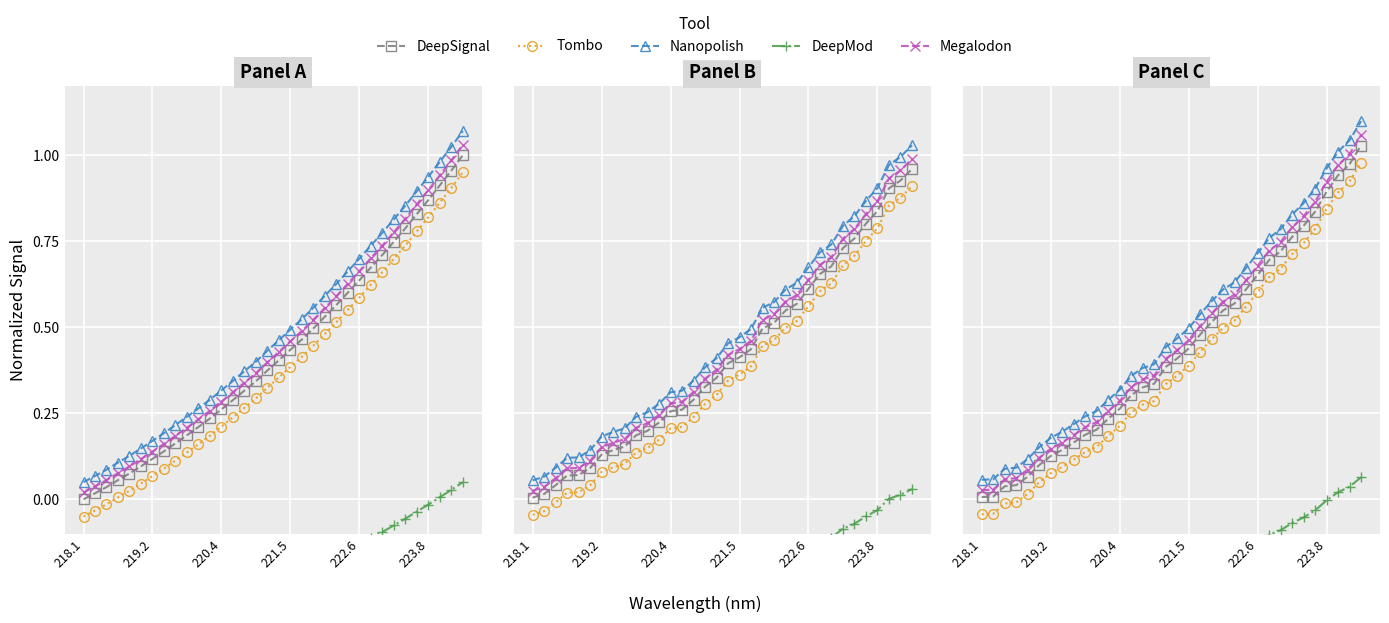

What is the minimum value shown in the chart?

-0.4